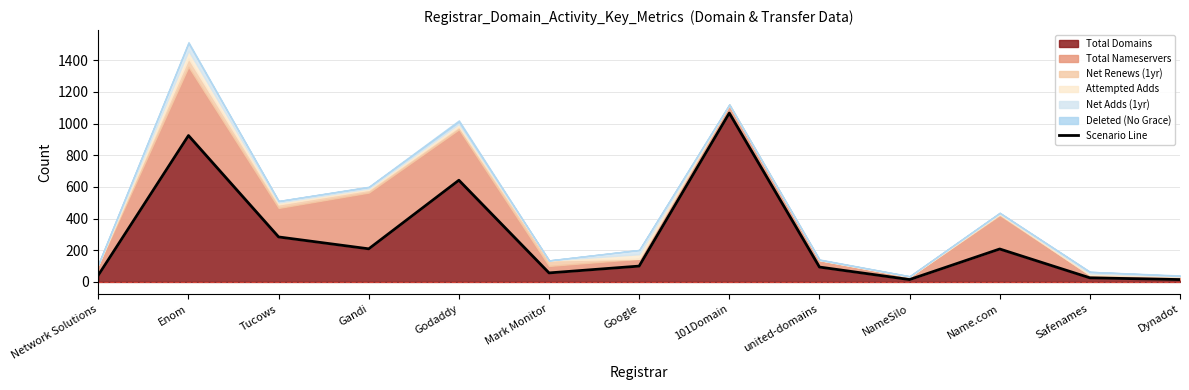

The value at 101Domain is 1066. True or false?

True